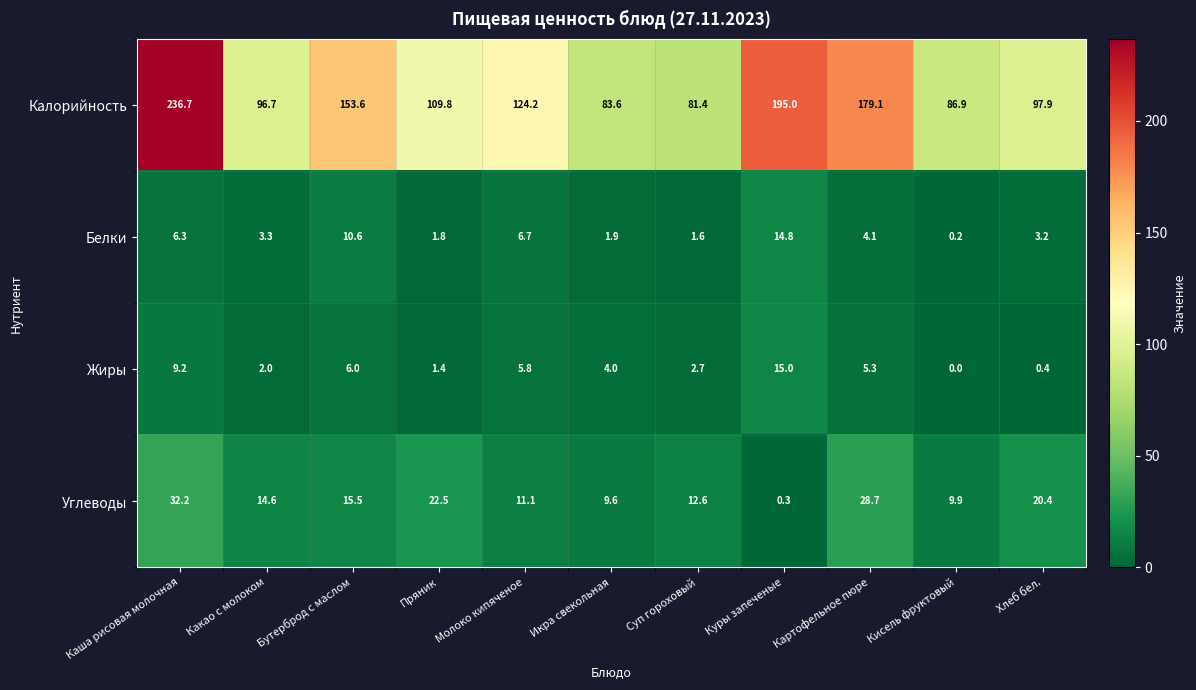

The Калорийность series shows 86.9 at Кисель фруктовый. True or false?

True